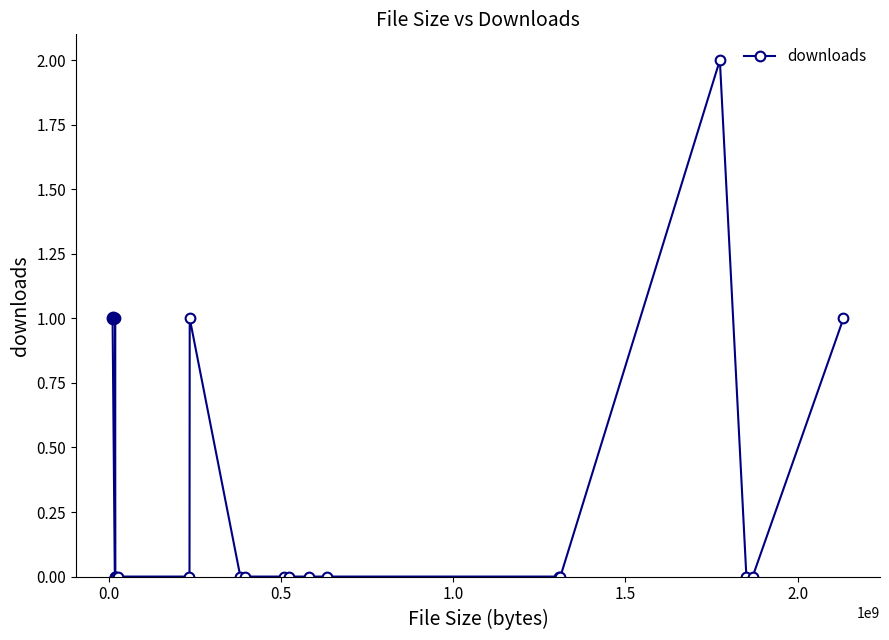

True or false: the data has more than 2 interior local peaks.

True